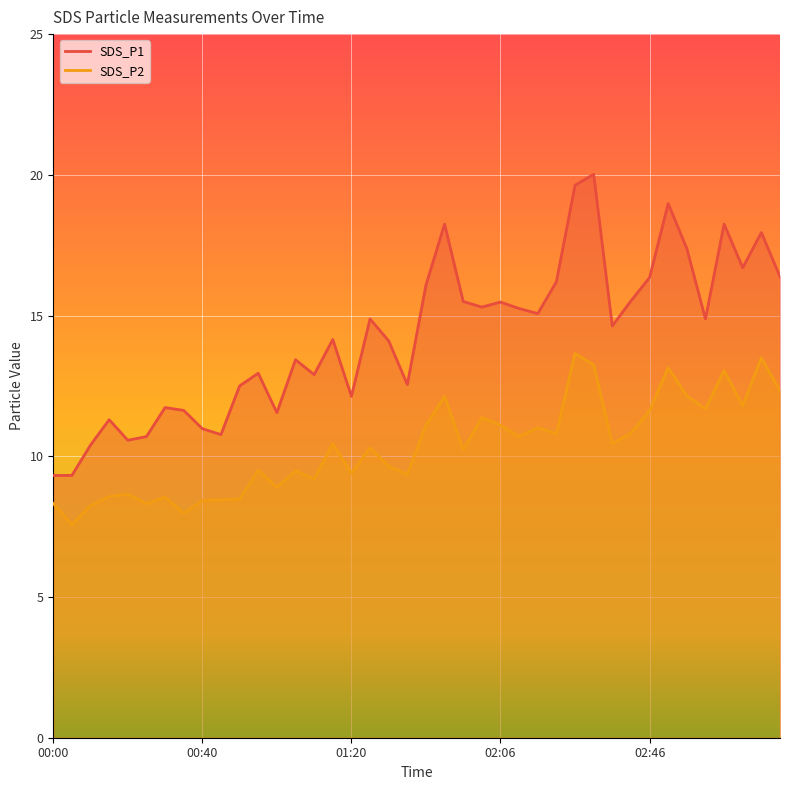

Between 02:36 and 03:16, which series saw the biggest shift?

SDS_P1